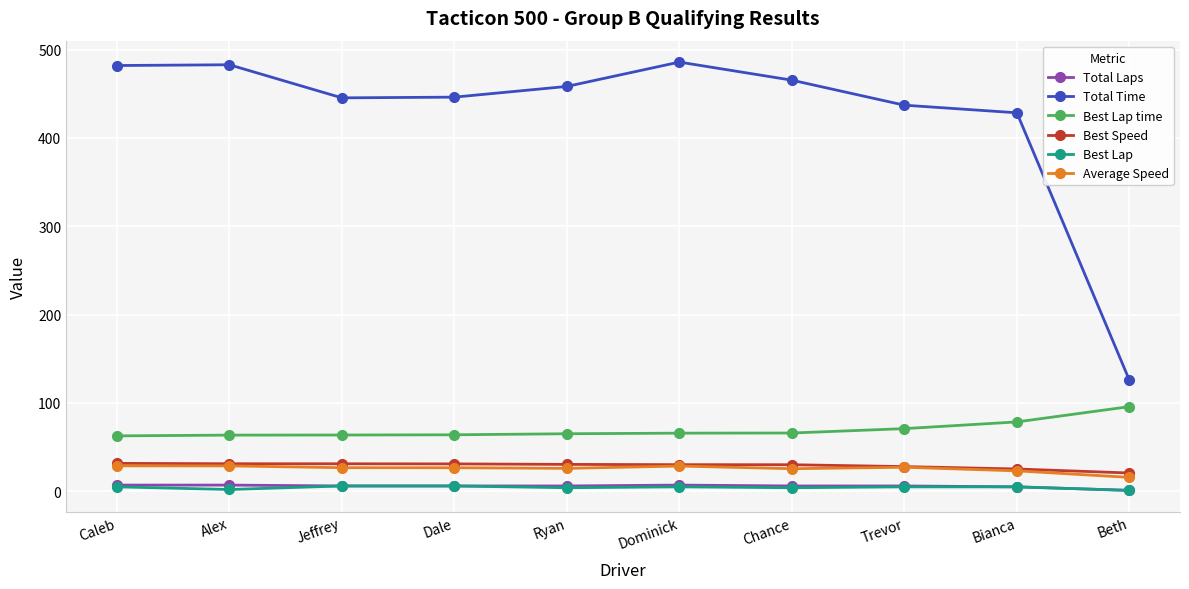

What is the difference between the highest and lowest values at Bianca?

423.4